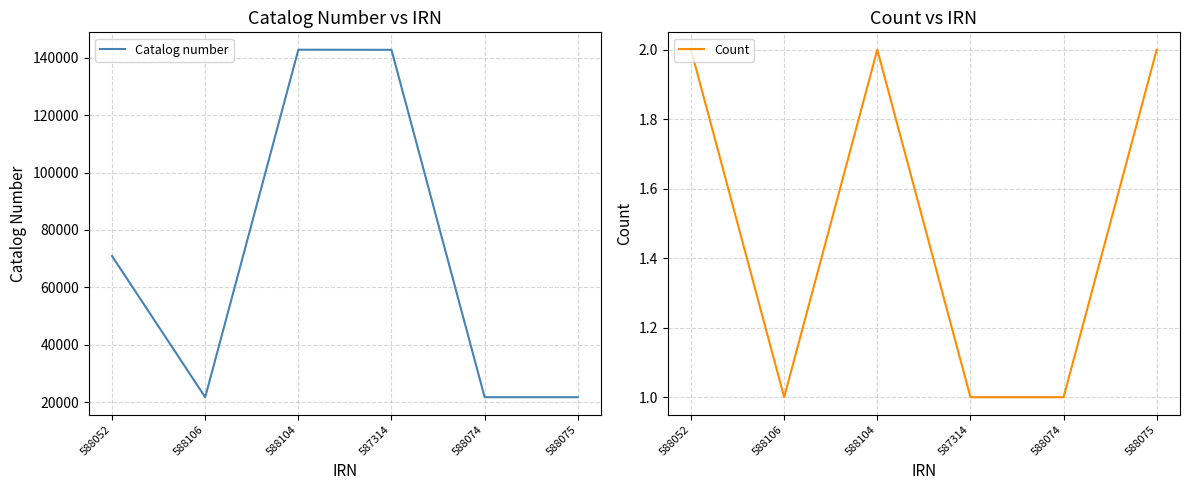

What is the difference between the Count values at 588106 and 588052?

1